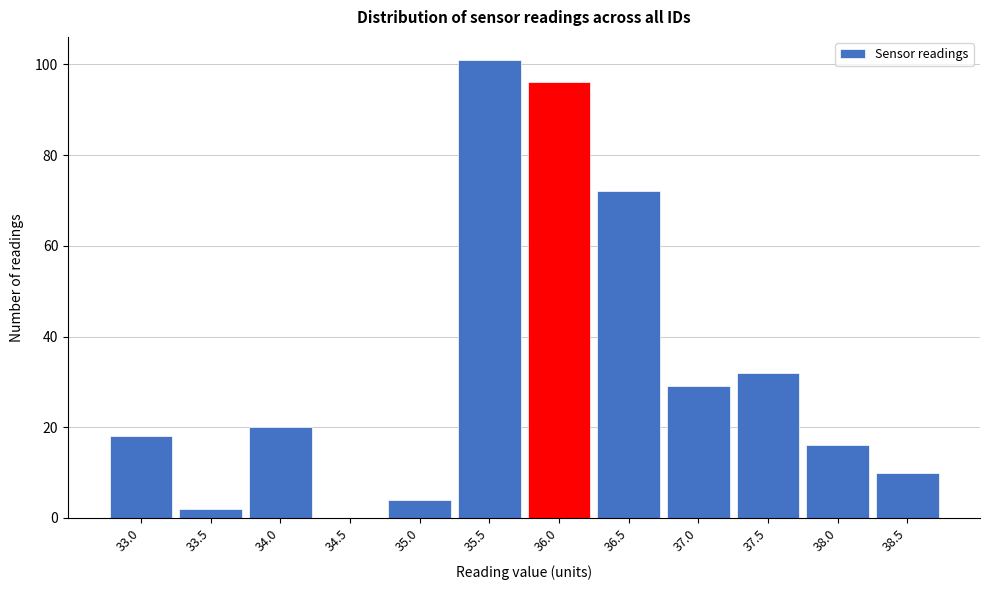

Reading left to right, extract all data points from this chart.

33.0=18	33.5=2	34.0=20	34.5=0	35.0=4	35.5=101	36.0=96	36.5=72	37.0=29	37.5=32	38.0=16	38.5=10